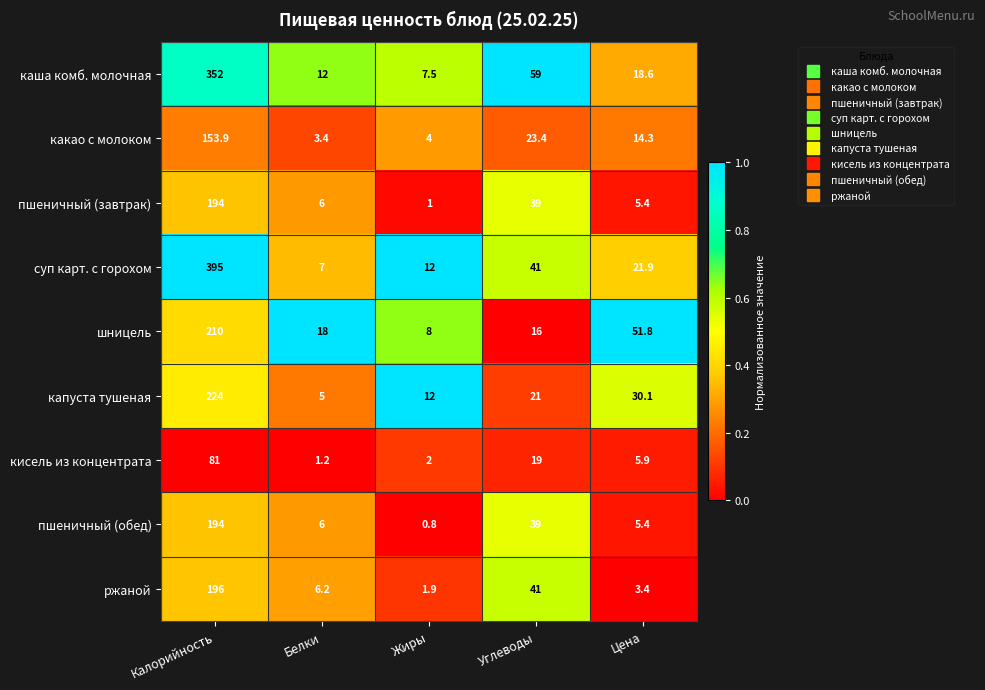

Is it true that какао с молоком equals 3.4 at Белки?

True